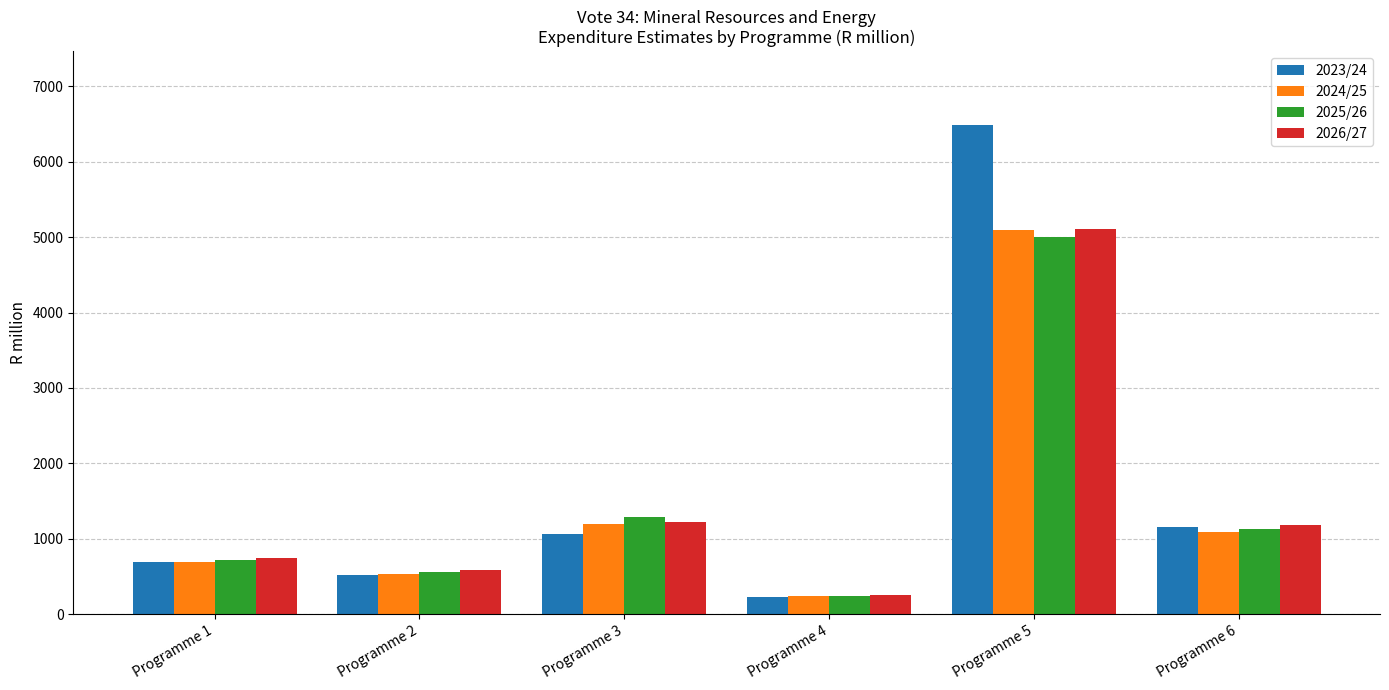

Does the chart contain any negative values?

No